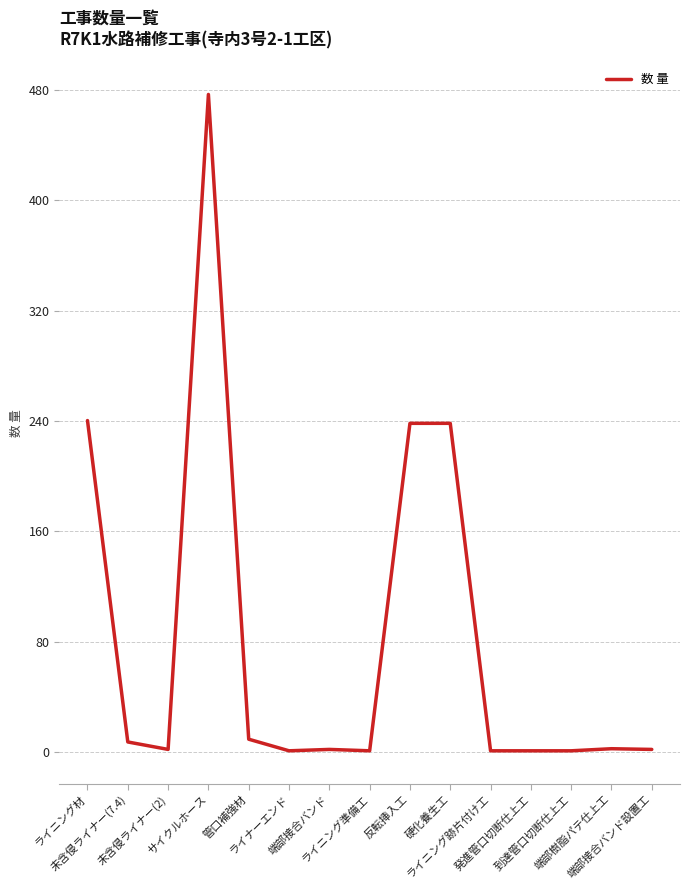

What is the difference between the maximum and minimum values?

475.5